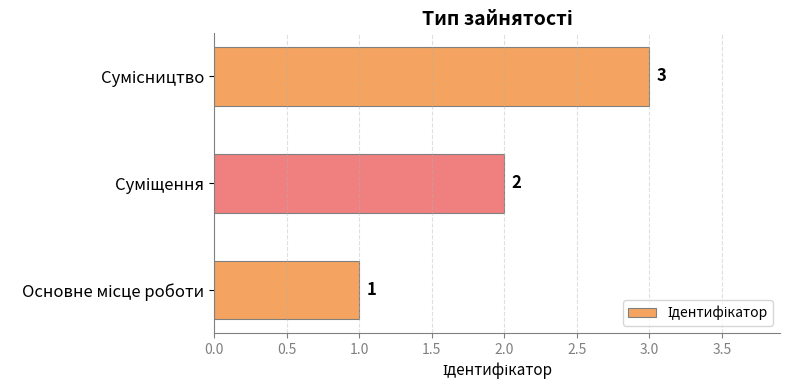

What is the sum of all values?

6